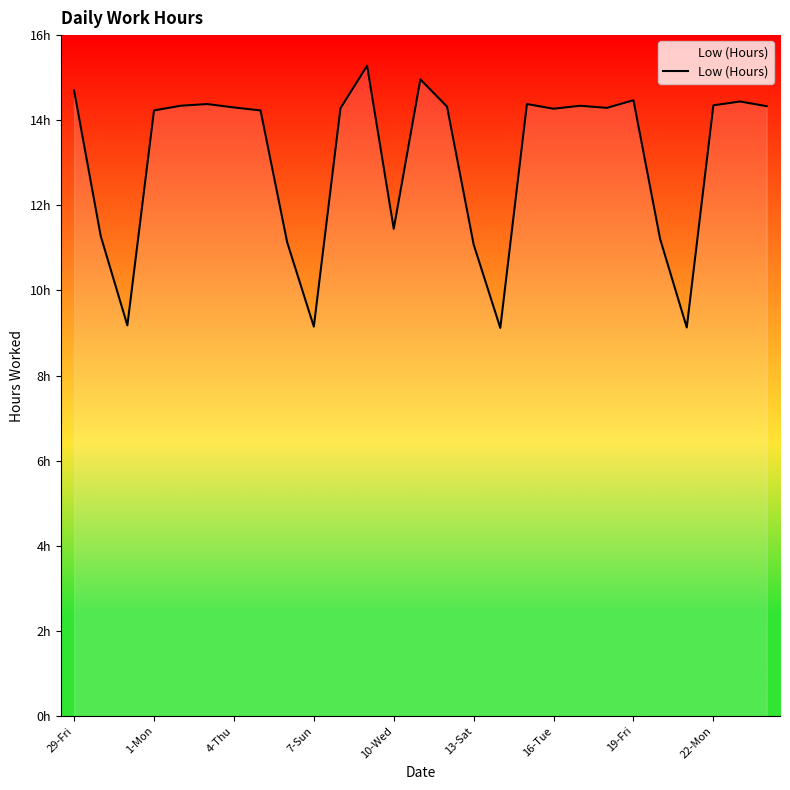

Rank the categories by value from highest to lowest.

11, 13, 29-Fri, 21, 25, 13-Sat, 17, 24, 10-Wed, 19, 26, 14, 16-Tue, 20, 10, 18, 7-Sun, 19-Fri, 12, 1-Mon, 22, 22-Mon, 15, 4-Thu, 9, 23, 16